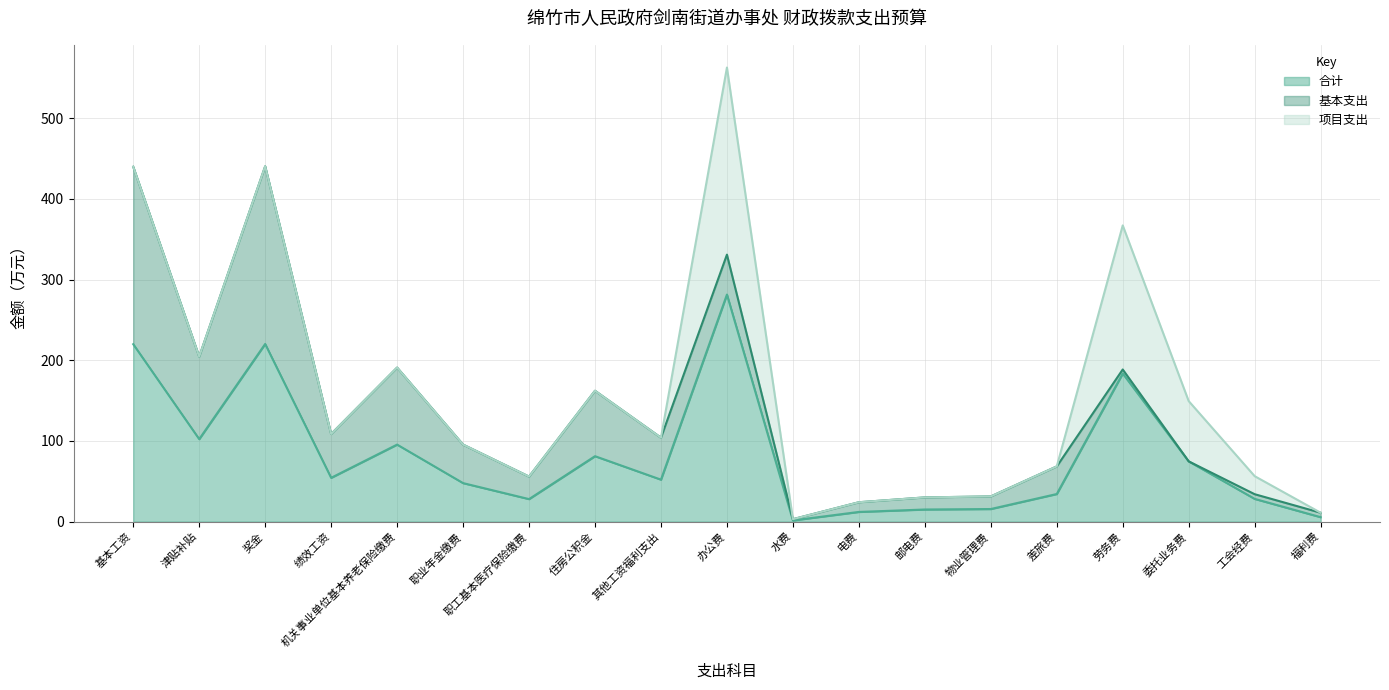

What is the total value across all series at 住房公积金?

162.2